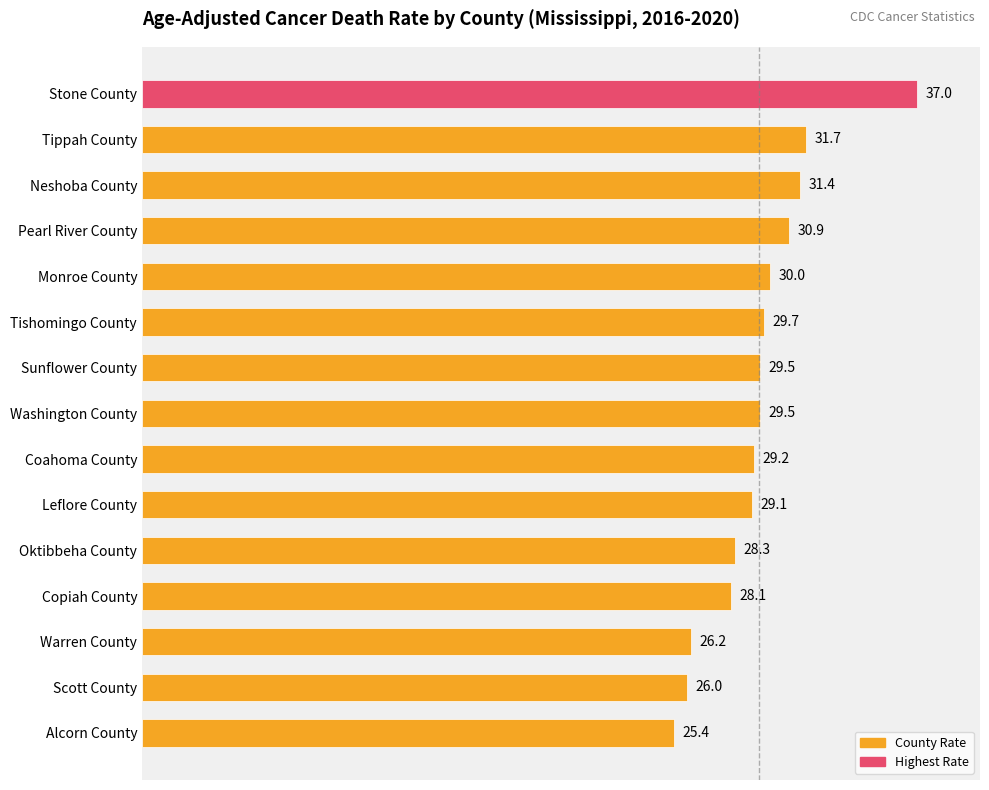

Does the chart contain any negative values?

No